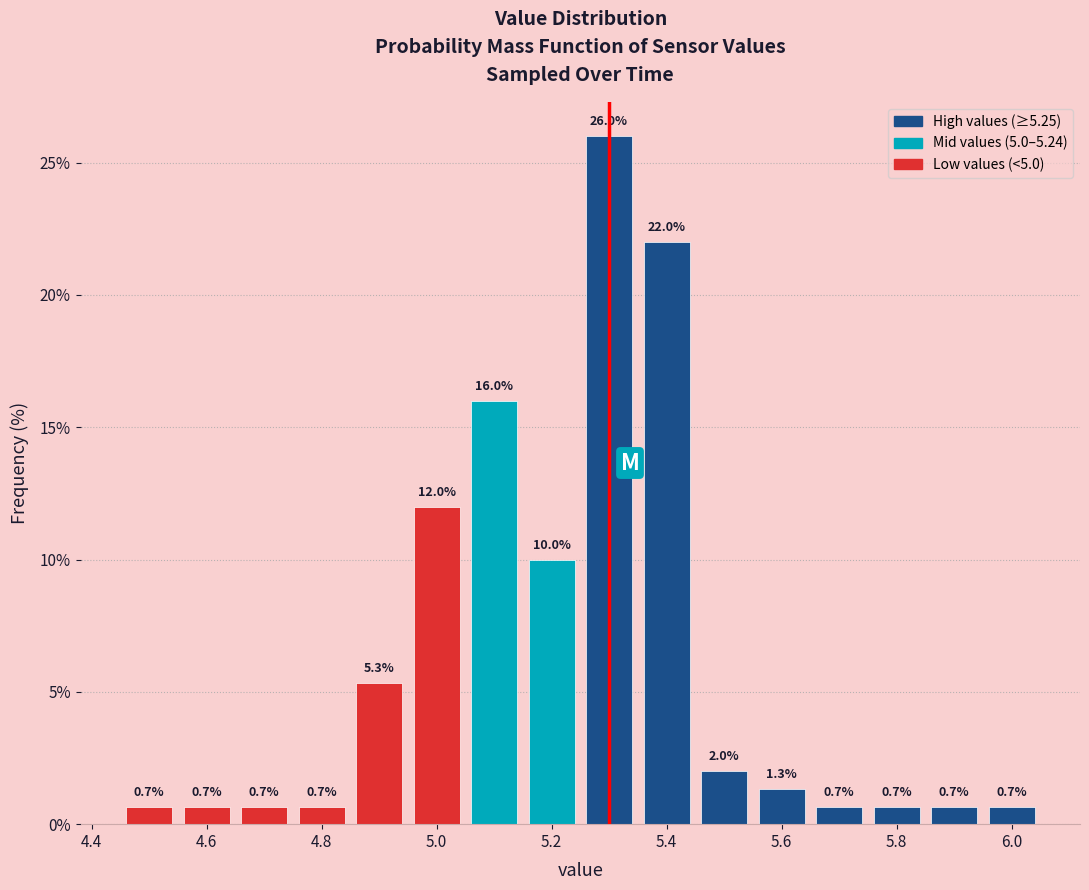

Reading left to right, list every bar in this chart as the range it spans on the x-axis followed by its height. The bar edges are not printed on the chart, so give them approximately, as read against the axis.

4.45 to 4.55: 0.7
4.55 to 4.65: 0.7
4.65 to 4.75: 0.7
4.75 to 4.85: 0.7
4.85 to 4.95: 5.3
4.95 to 5.05: 12.0
5.05 to 5.15: 16.0
5.15 to 5.25: 10.0
5.25 to 5.35: 26.0
5.35 to 5.45: 22.0
5.45 to 5.55: 2.0
5.55 to 5.65: 1.3
5.65 to 5.75: 0.7
5.75 to 5.85: 0.7
5.85 to 5.95: 0.7
5.95 to 6.05: 0.7